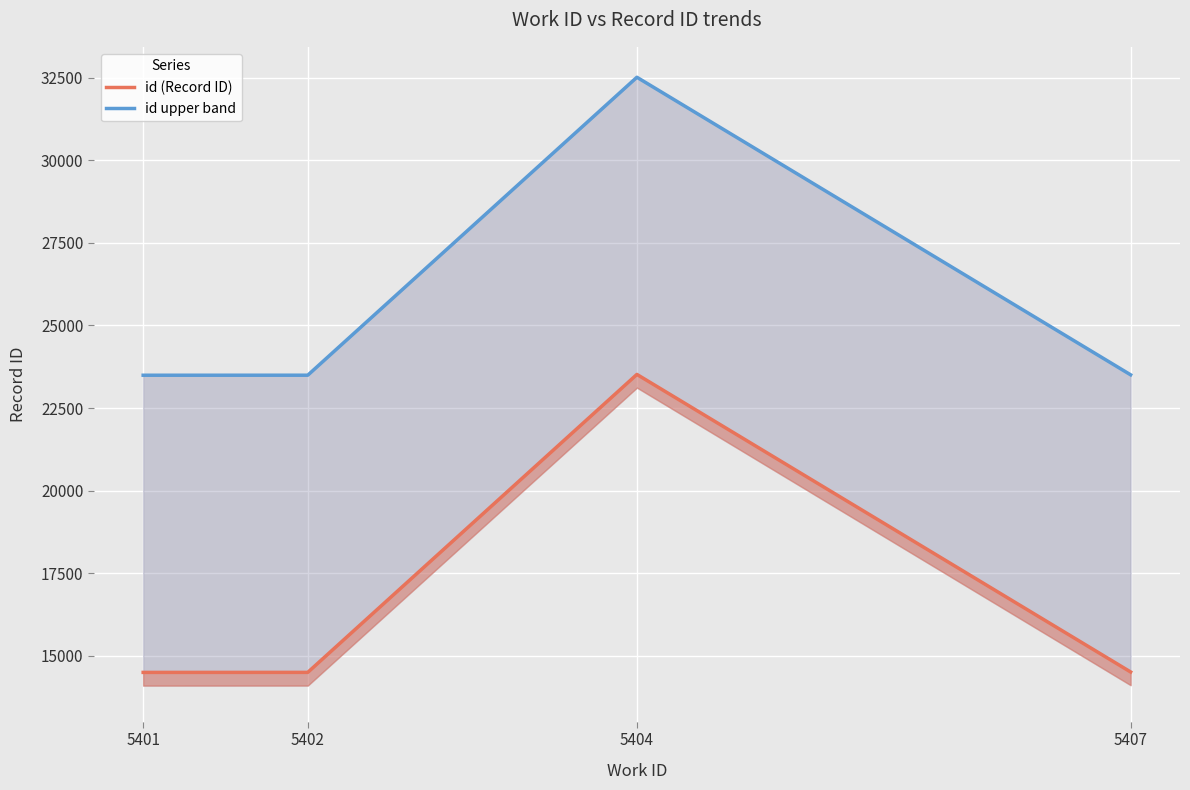

Reading left to right, what are all the values shown in this chart?

id (Record ID): 14493	14494	23518	14506
id upper band: 23493	23494	32518	23506